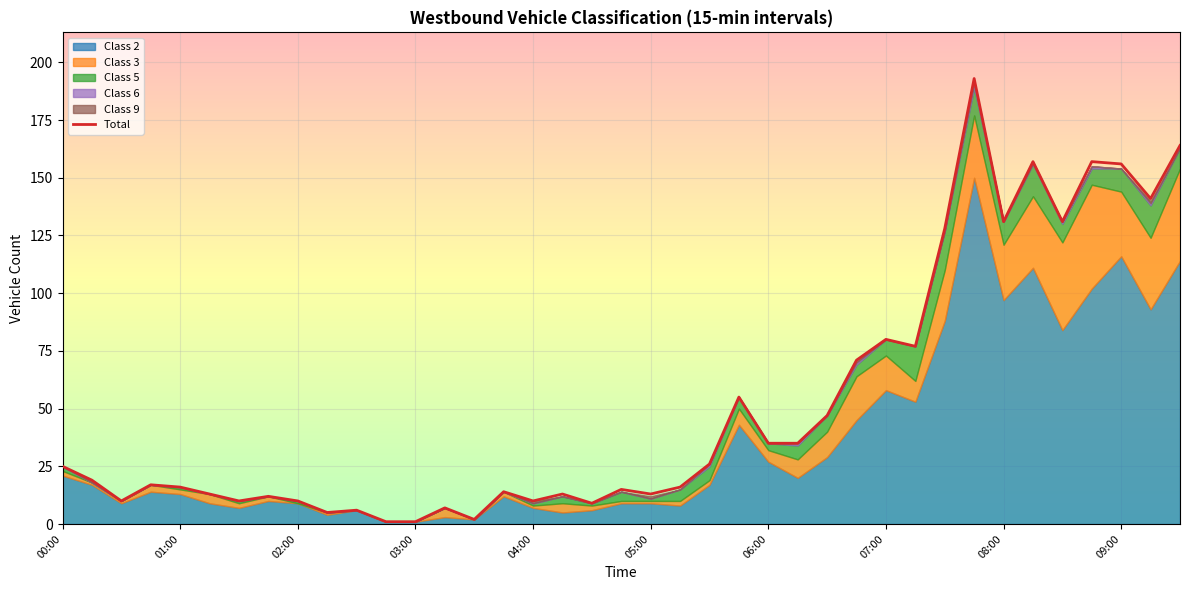

What is the sum of all values?

2028